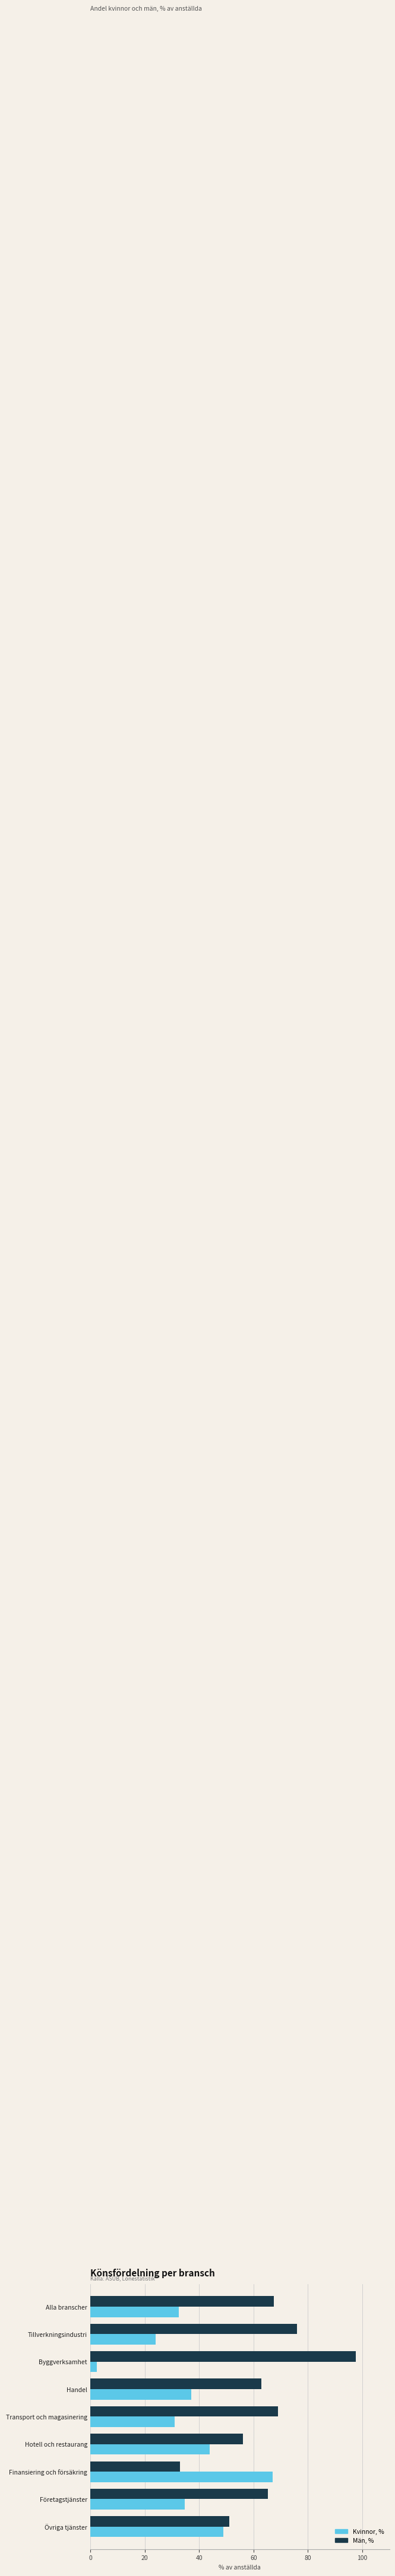

At which label is Män, % closest to 65?

Företagstjänster